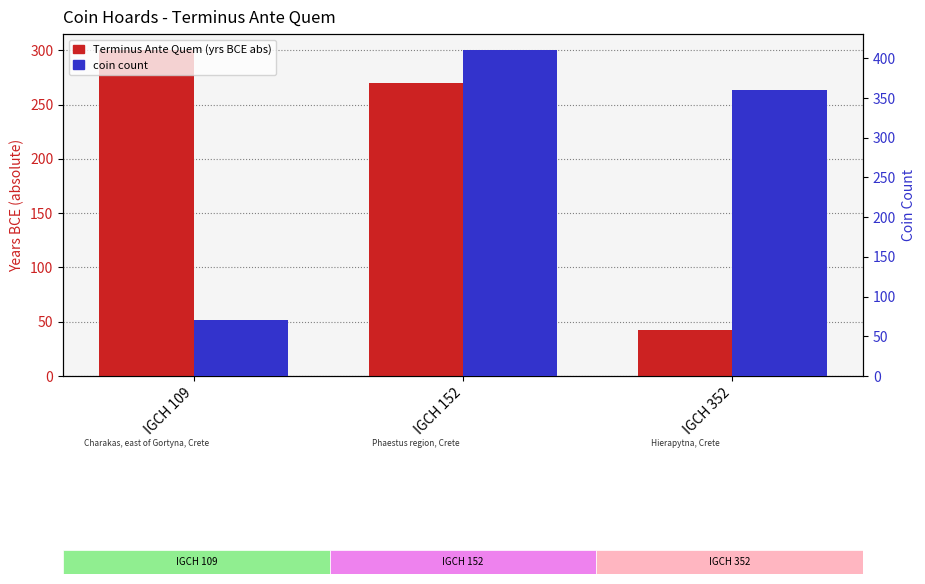

What is the average value of the coin count series?

280